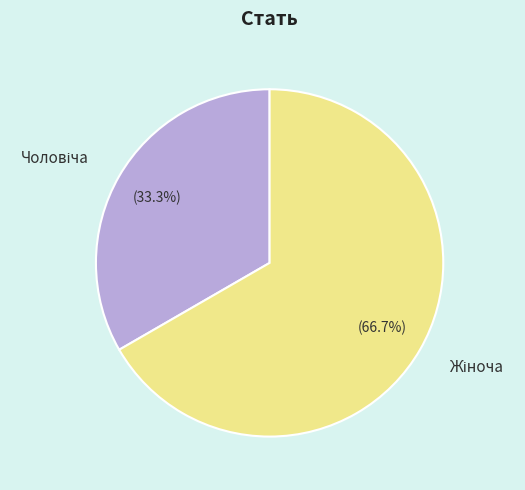

Is there a majority slice in this chart?

Yes